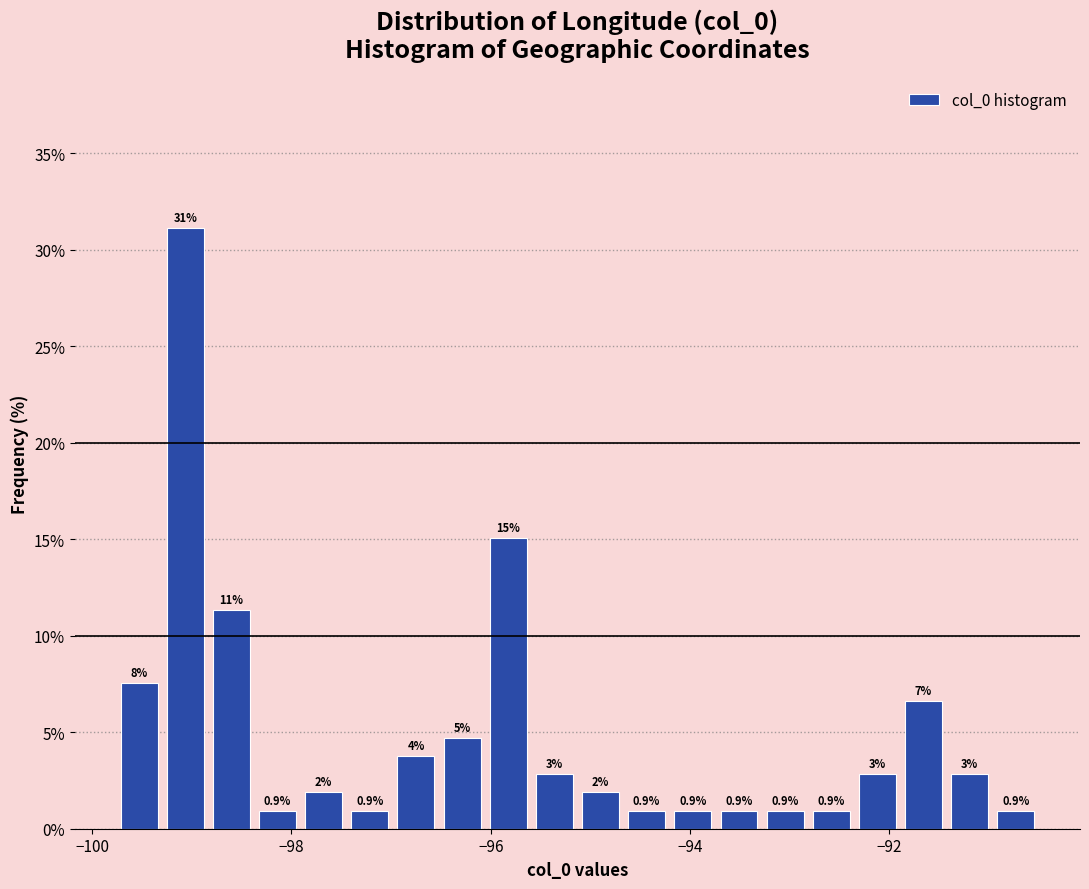

Read against the x-axis, roughly where is the centre of the tallest bar?

-99.0